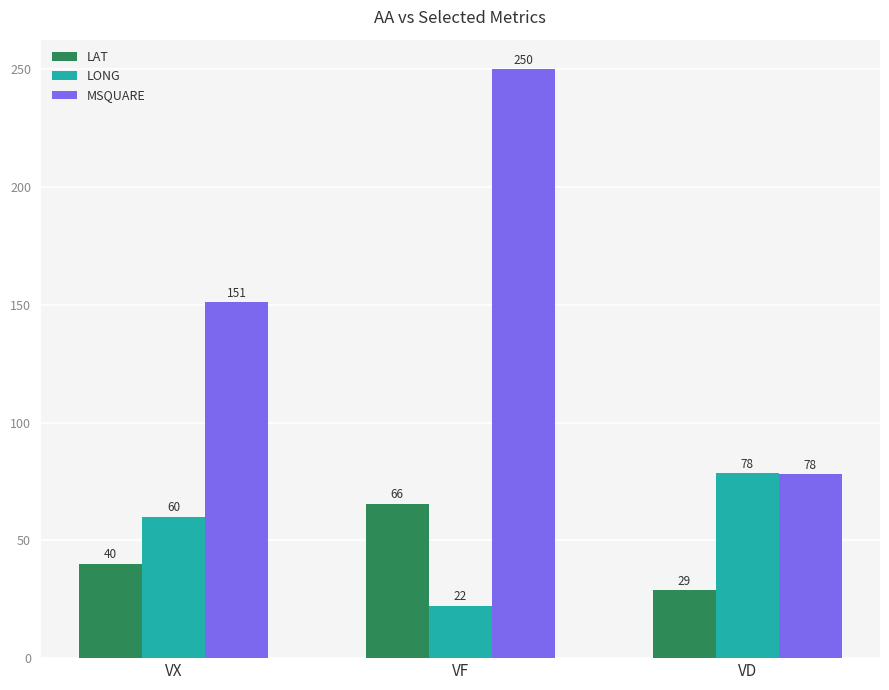

What is the minimum value shown in the chart?

22.2